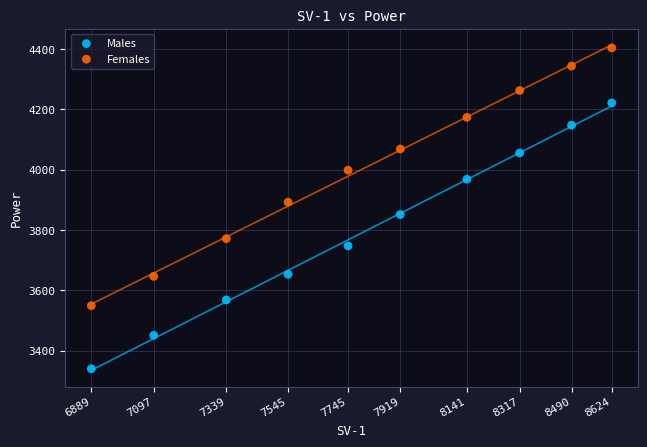

Across all data points, what is the range of X values (max minus min)?

1735